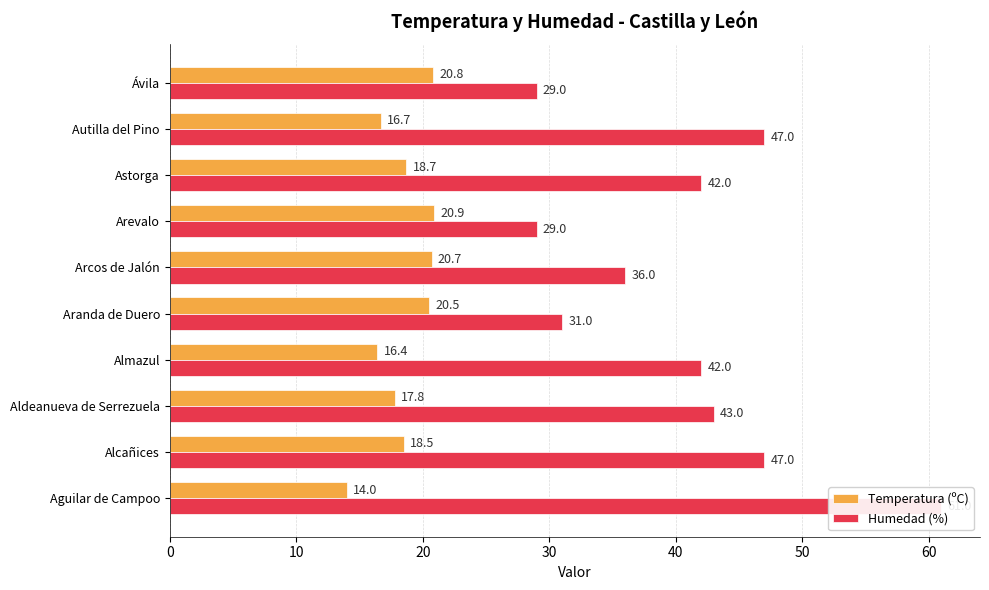

What position from the right is Aranda de Duero?

6